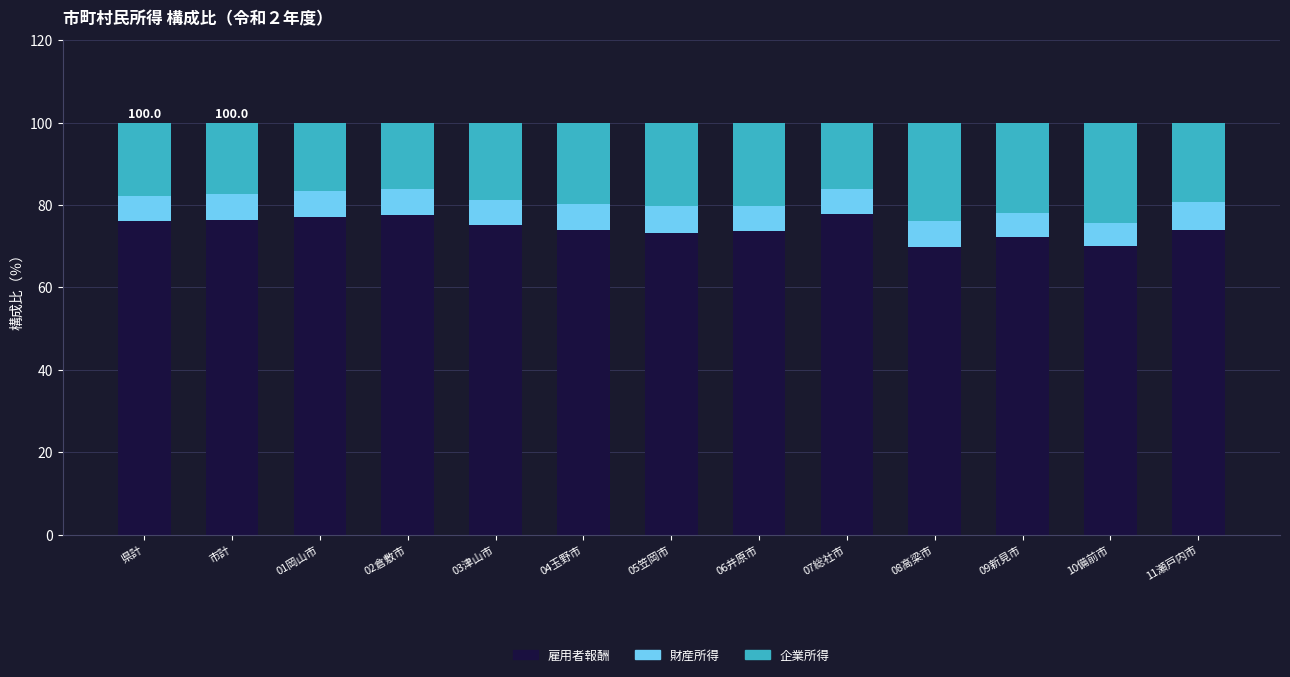

What is the sum of all 雇用者報酬 values?

966.6